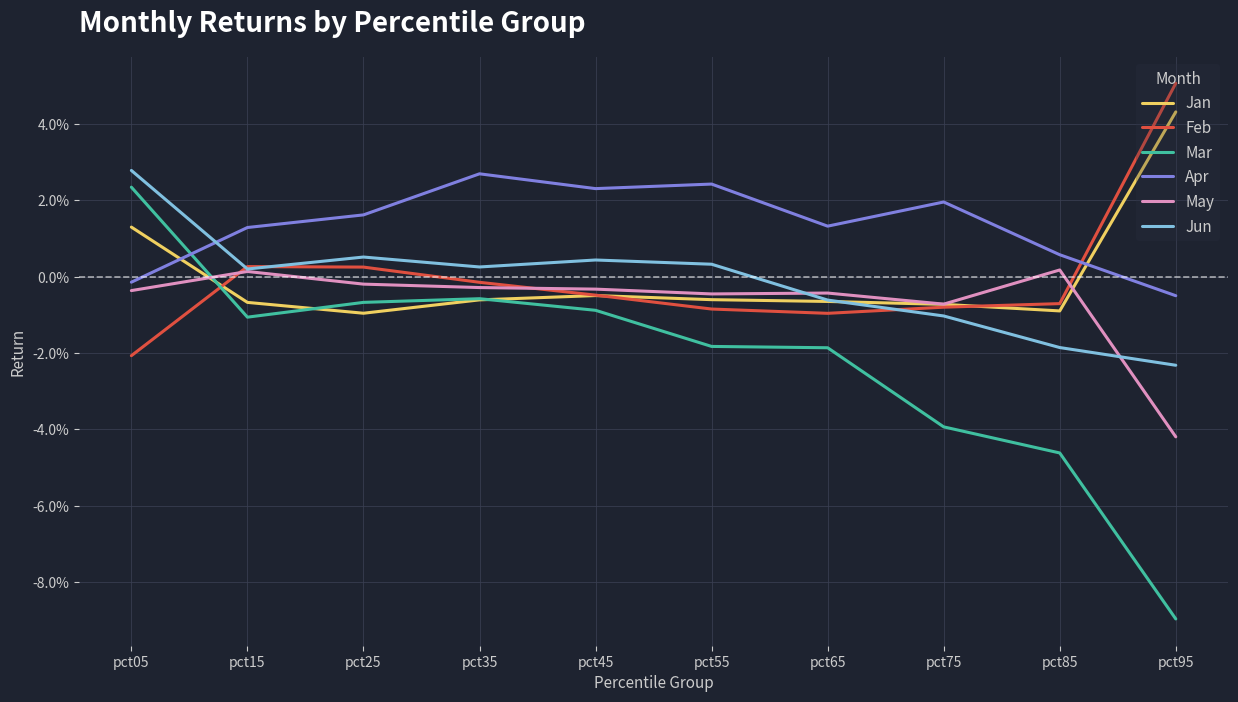

Which series has the largest range (max minus min)?

Mar